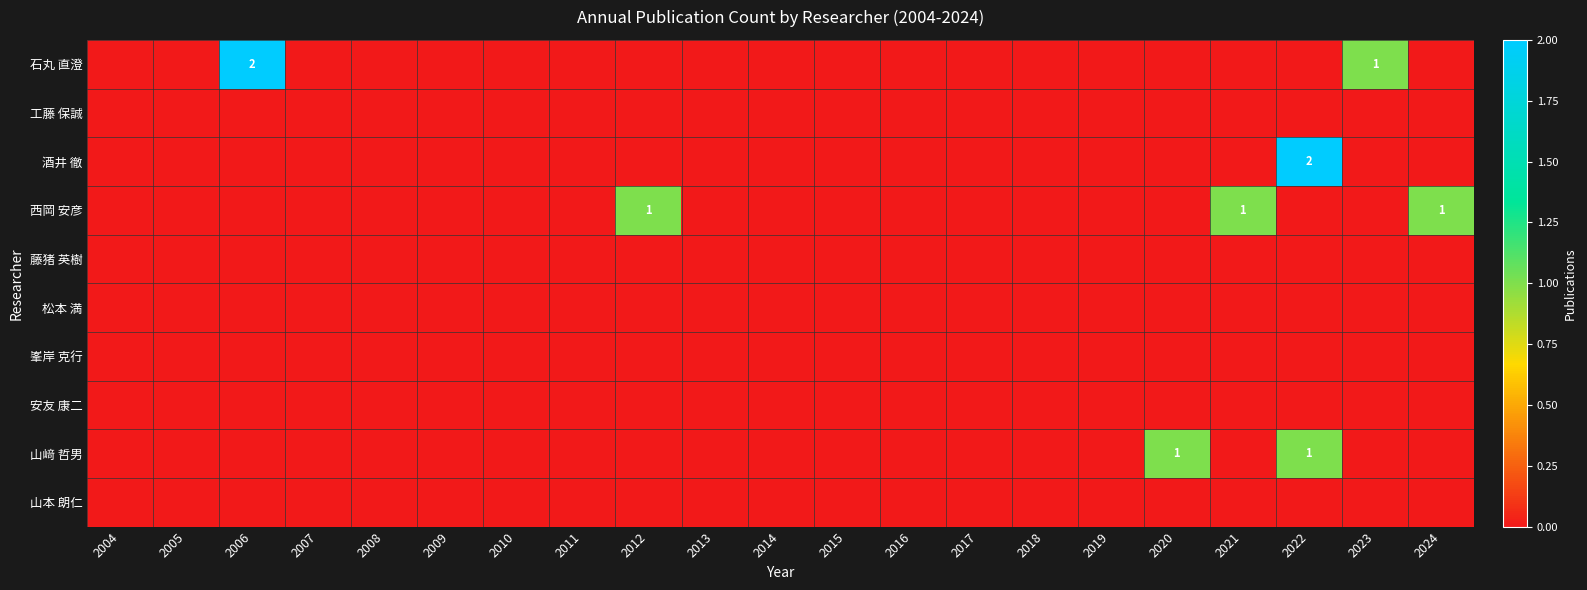

Is it true that 山﨑 哲男 equals 1 at 2020?

True